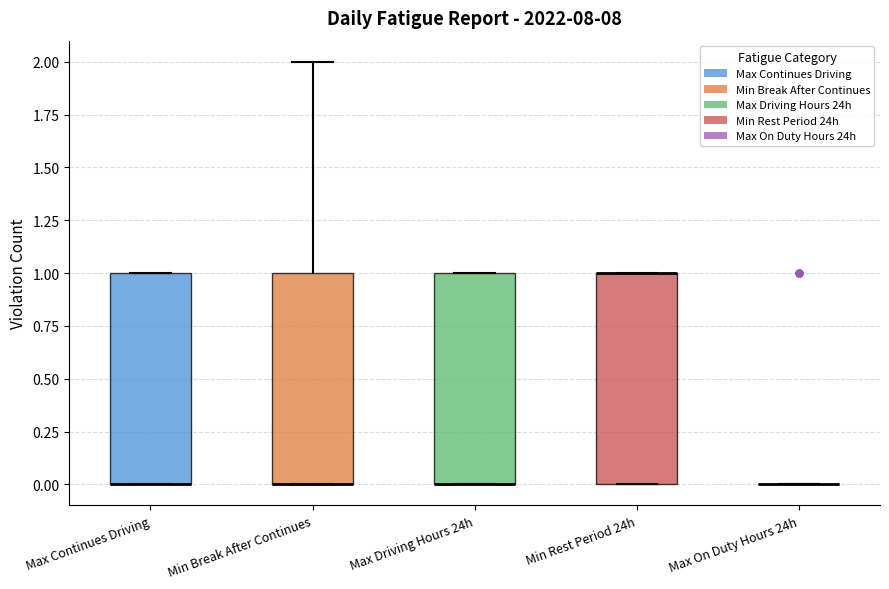

Reading left to right, read every box against the y-axis: the position of its median line, the range the box covers, and the ends of its whiskers. The values are not printed on the chart, so give them approximately, as read against the axis.

Max Continues Driving: median 0 (drawn on the box's lower edge), box 0 to 1, whiskers 0 to 1
Min Break After Continues: median 0 (drawn on the box's lower edge), box 0 to 1, whiskers 0 to 2
Max Driving Hours 24h: median 0 (drawn on the box's lower edge), box 0 to 1, whiskers 0 to 1
Min Rest Period 24h: median 1 (drawn on the box's upper edge), box 0 to 1, whiskers 0 to 1
Max On Duty Hours 24h: box collapsed to a line at 0, whiskers 0 to 0